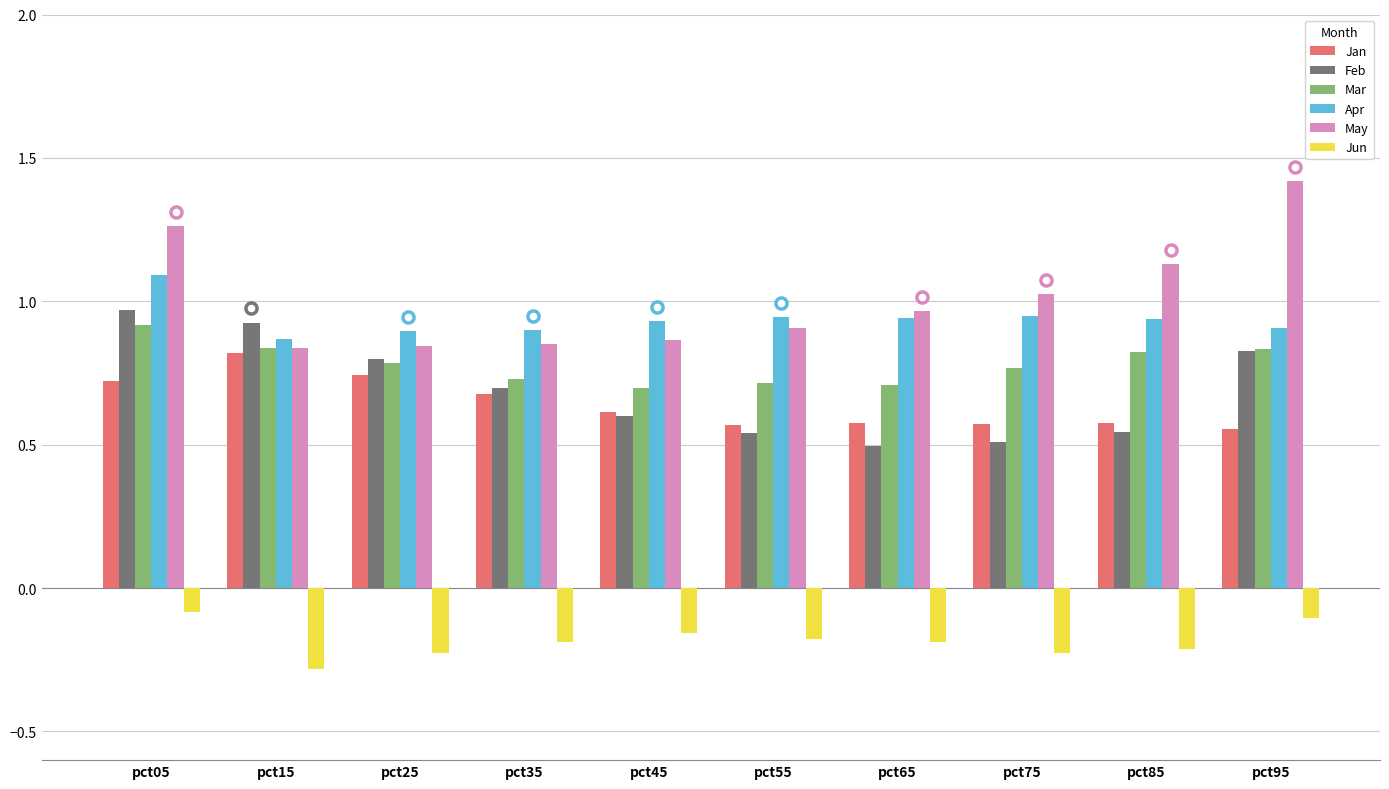

Which series has the largest range (max minus min)?

May